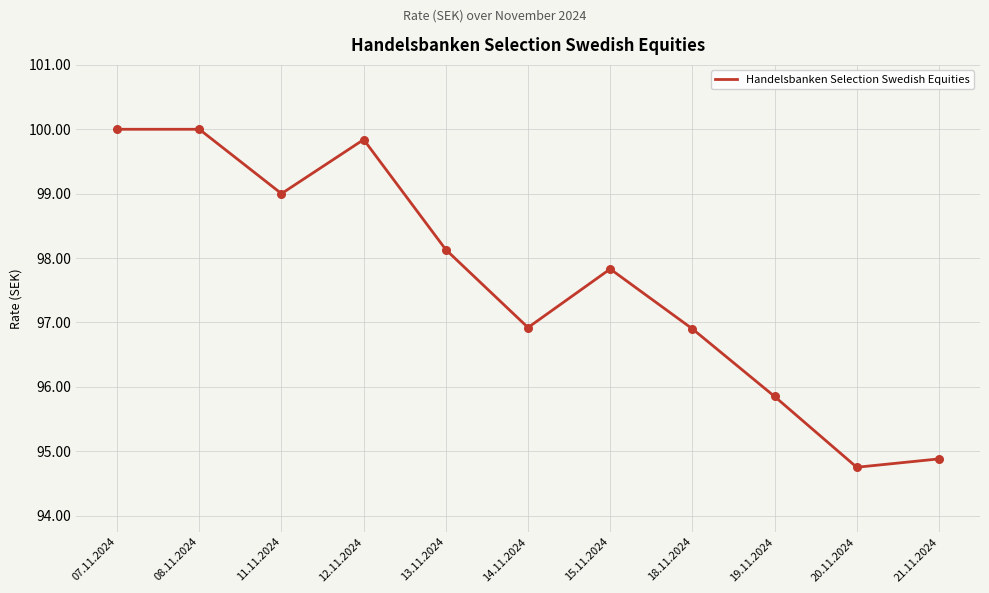

What is the ratio of the value at 11.11.2024 to the value at 12.11.2024?

1.0